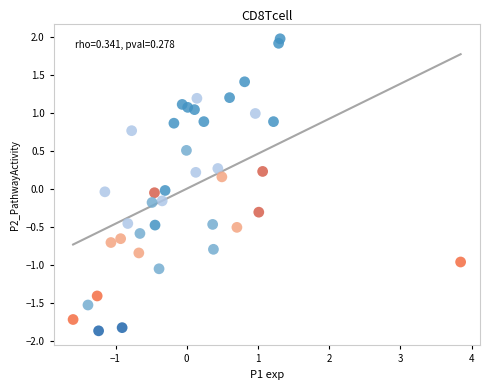

What is the range of X values (max minus min)?

5.4